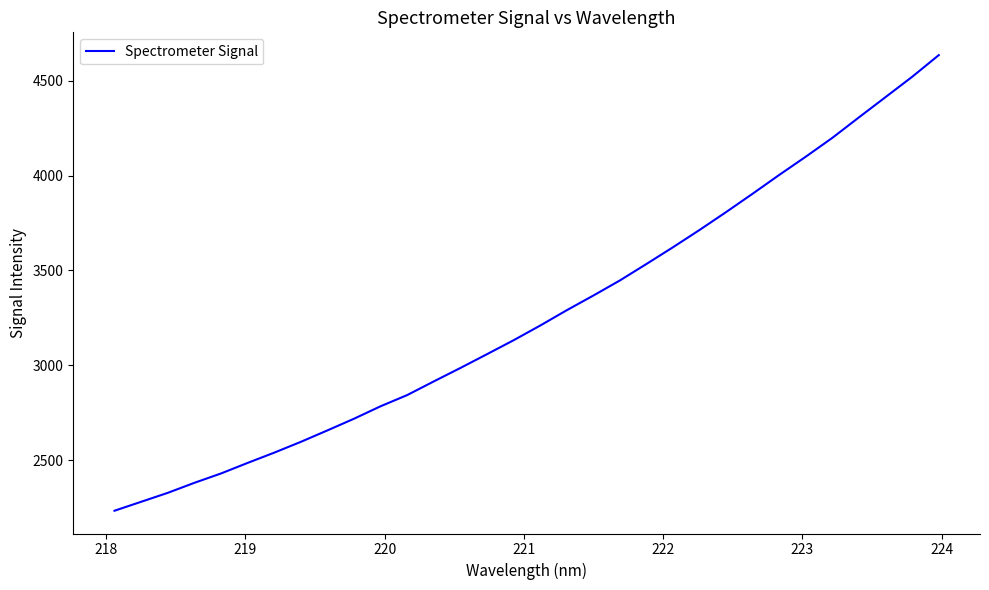

What is the greatest value displayed?

4635.2